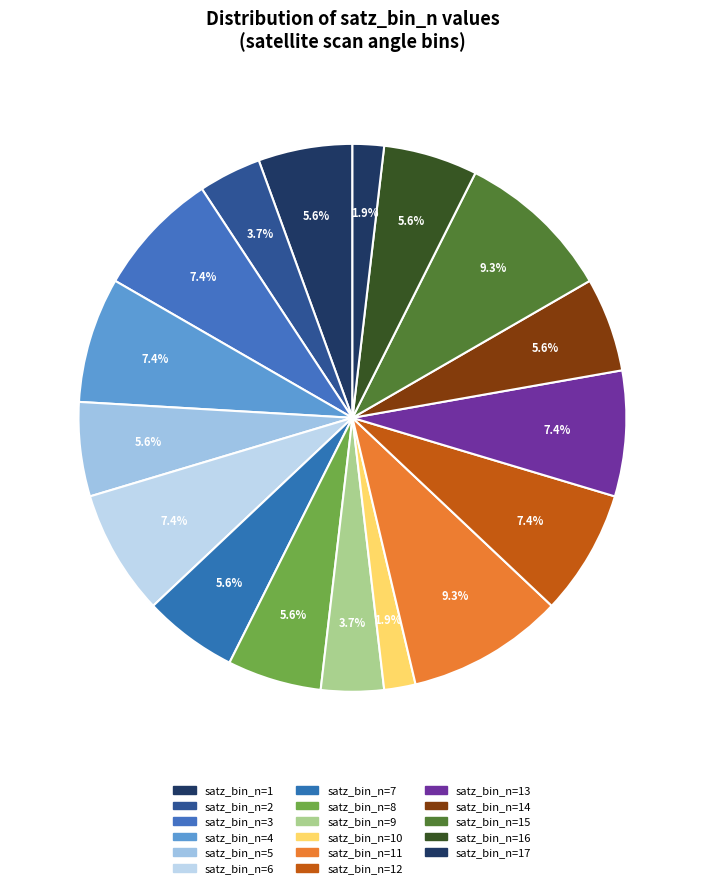

How many segments does this pie chart have?

17